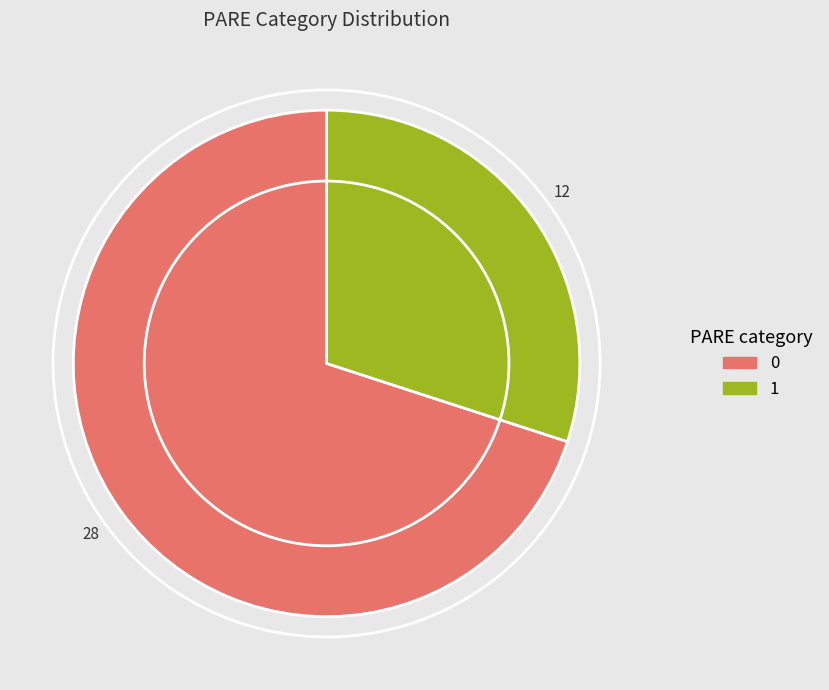

Is there any slice that represents more than half of the pie?

Yes